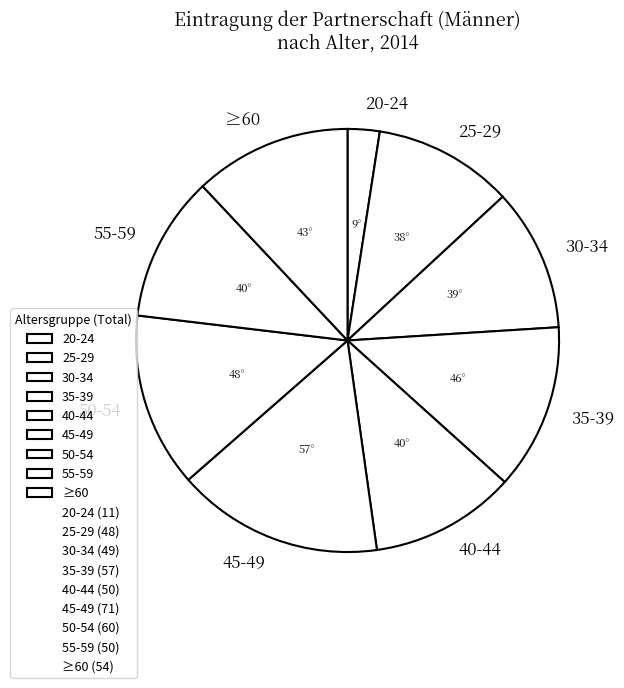

True or false: 35-39 accounts for 13% of the total.

True